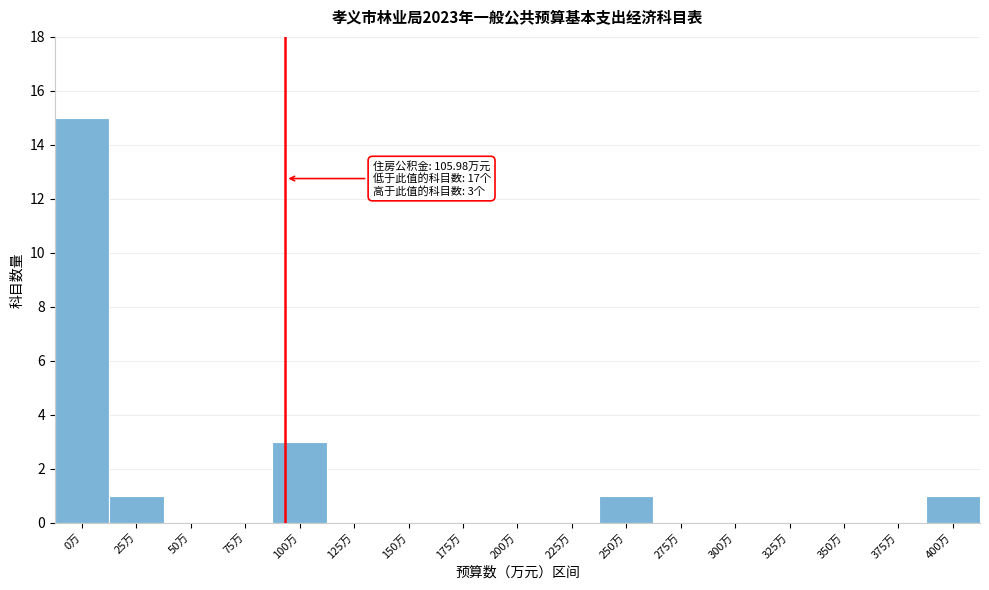

Reading right to left, list all the values displayed in this chart.

400万=1	375万=0	350万=0	325万=0	300万=0	275万=0	250万=1	225万=0	200万=0	175万=0	150万=0	125万=0	100万=3	75万=0	50万=0	25万=1	0万=15